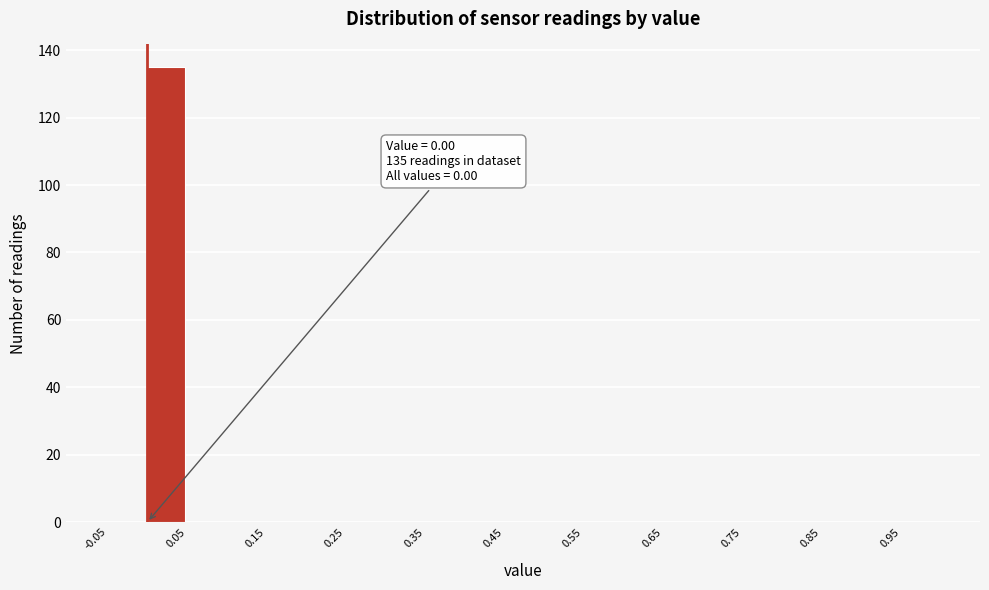

Over which range of the x-axis is the bar tallest?

0.00 to 0.05